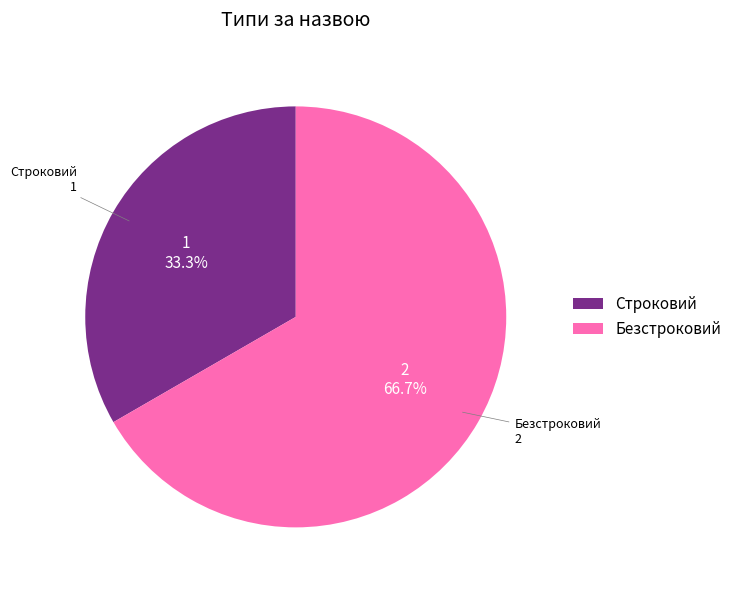

How much of the chart is everything except Строковий?

66.7%